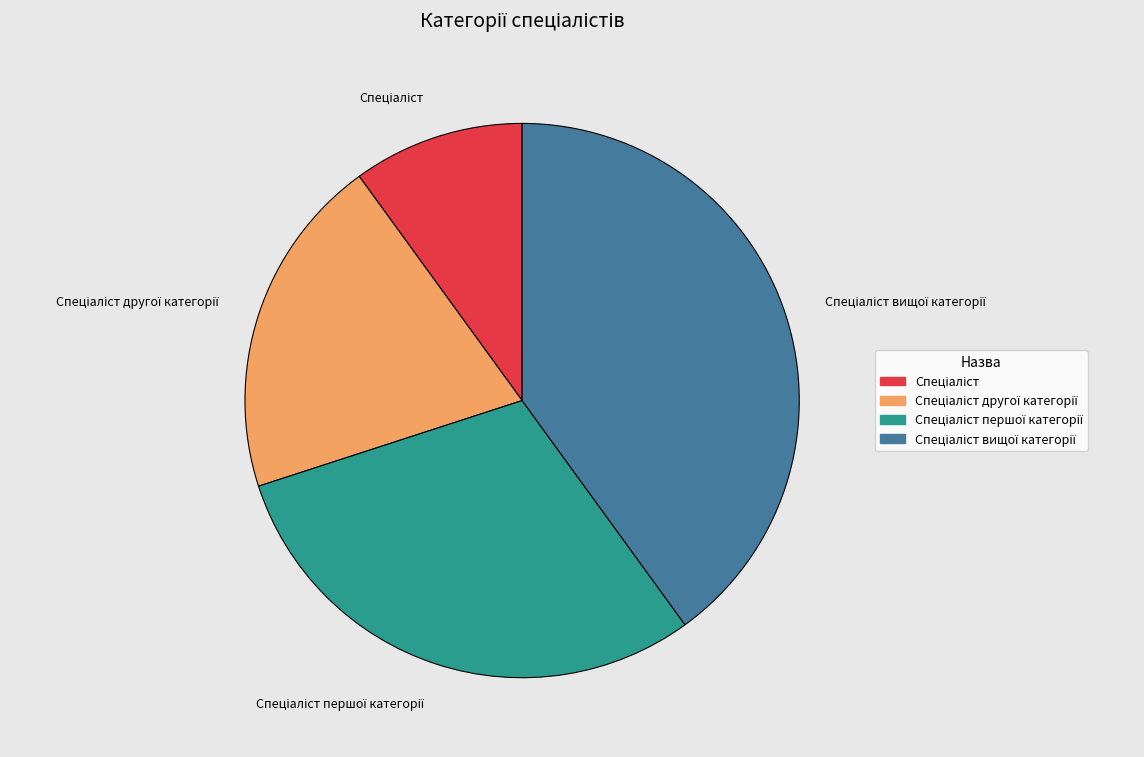

Does any single category account for the majority?

No